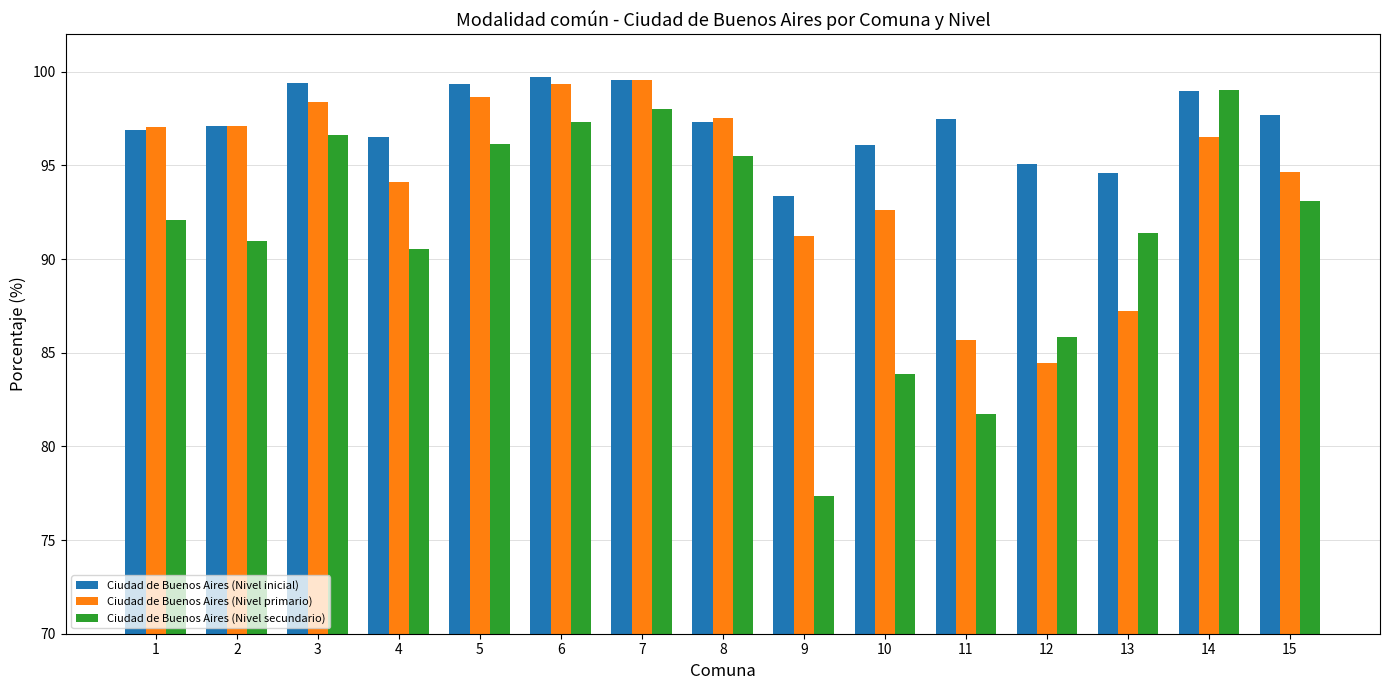

Which series changed the most between 6 and 12?

Ciudad de Buenos Aires (Nivel primario)